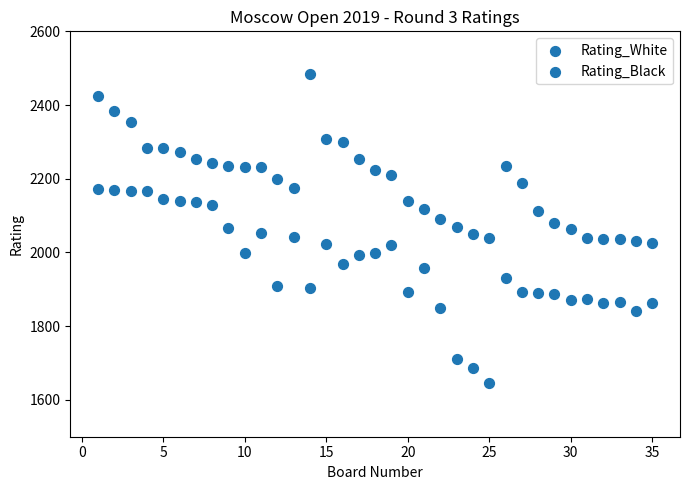

How many points are shown in the scatter plot?

70